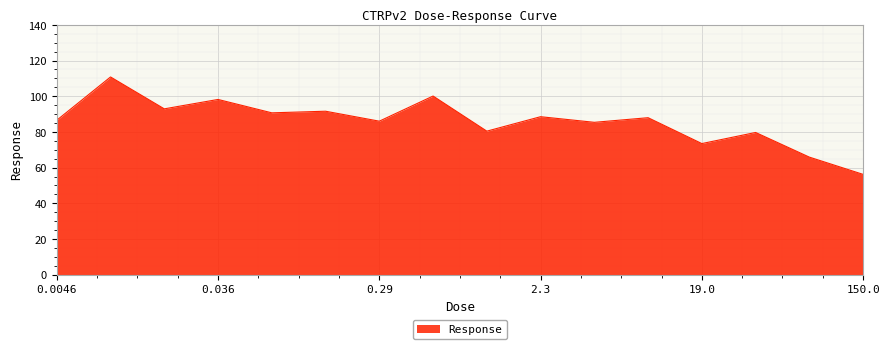

What is the maximum value shown in the chart?

110.8